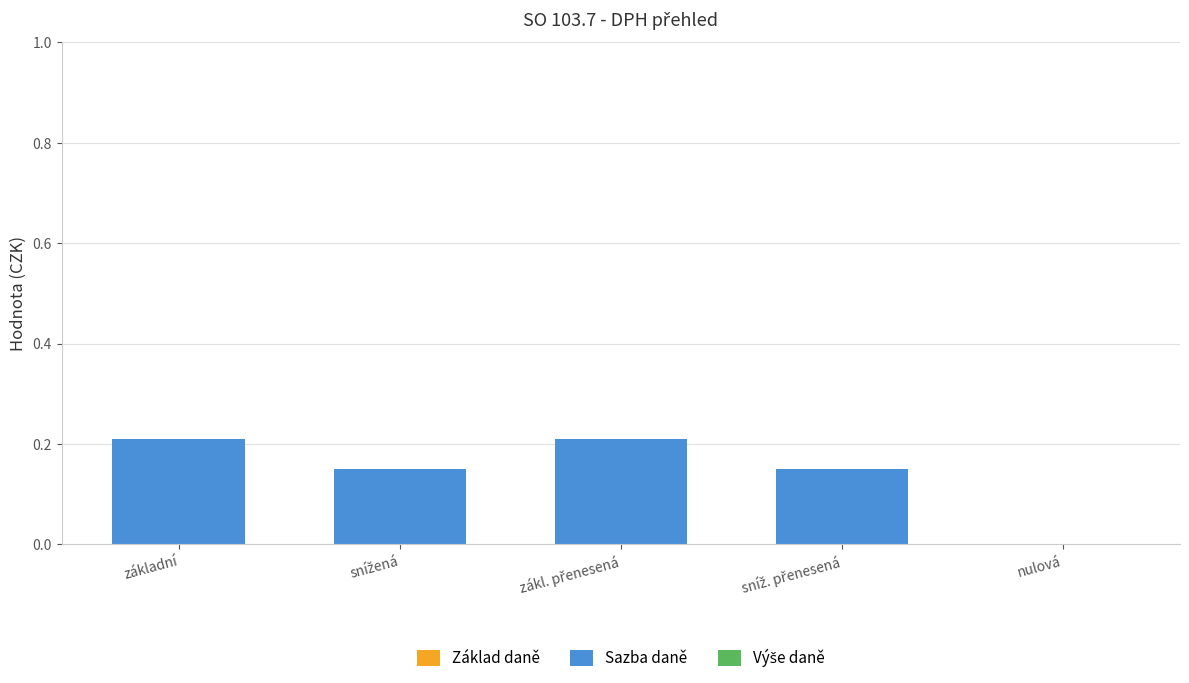

Is it true that the value at základní is 0.4?

False